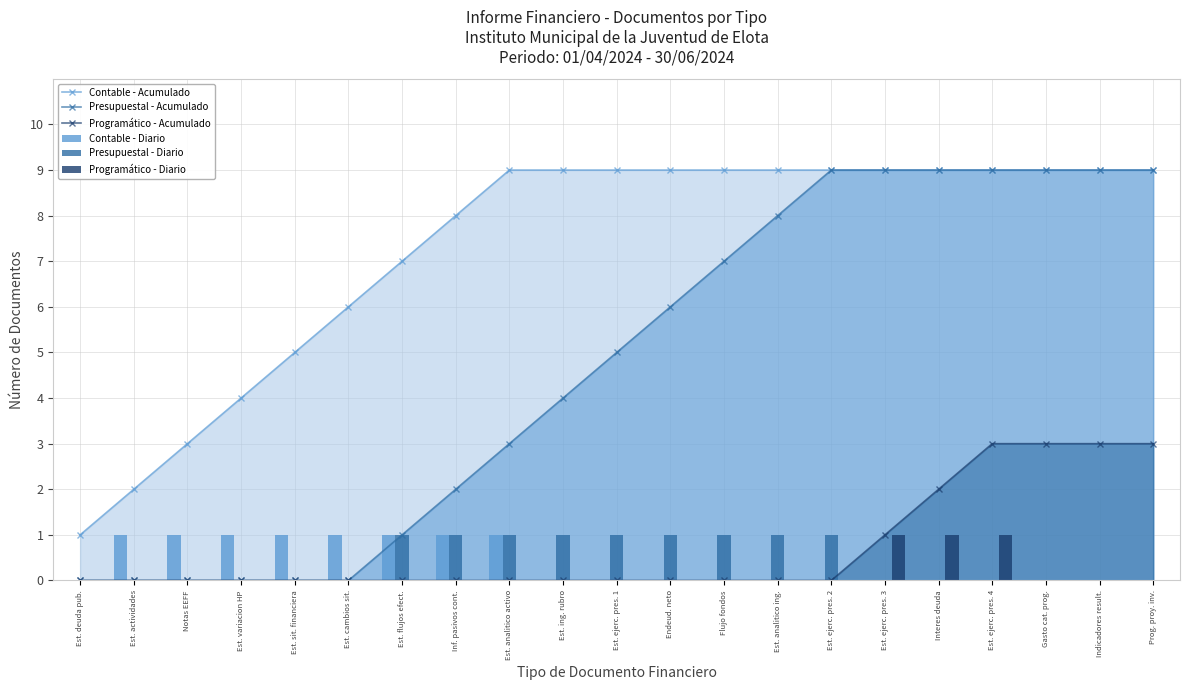

What is the difference between the second highest and minimum values in the Contable - Acumulado series?

8